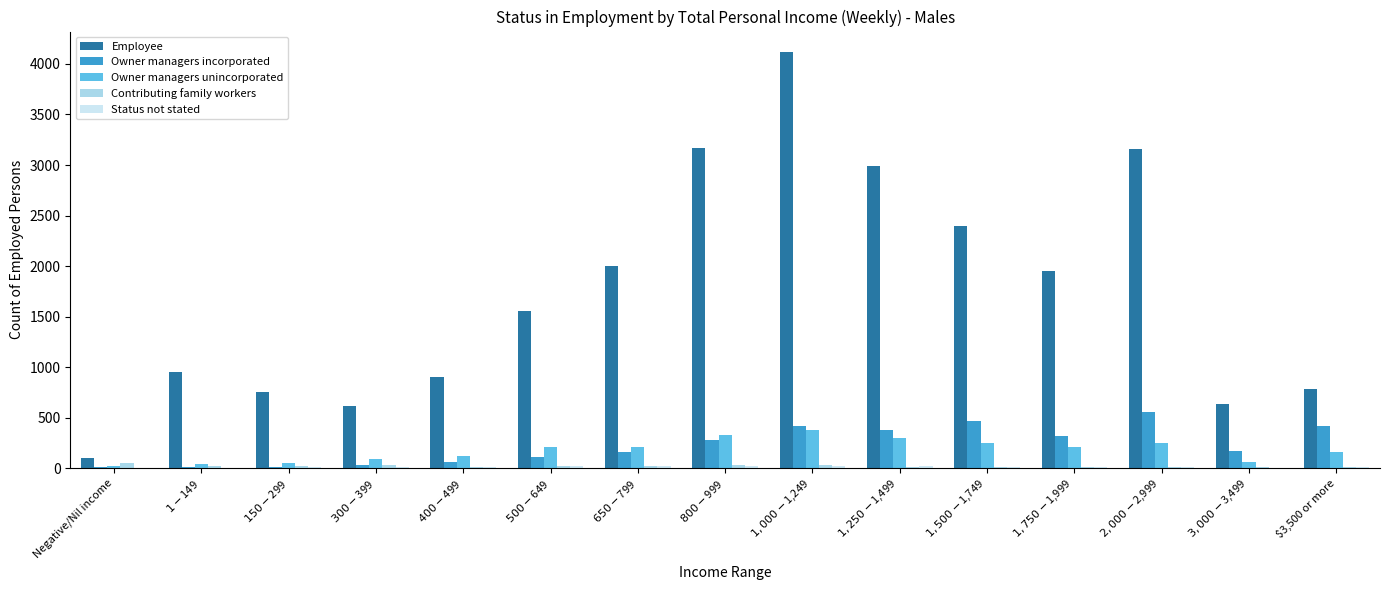

Count the number of data series in this chart.

5